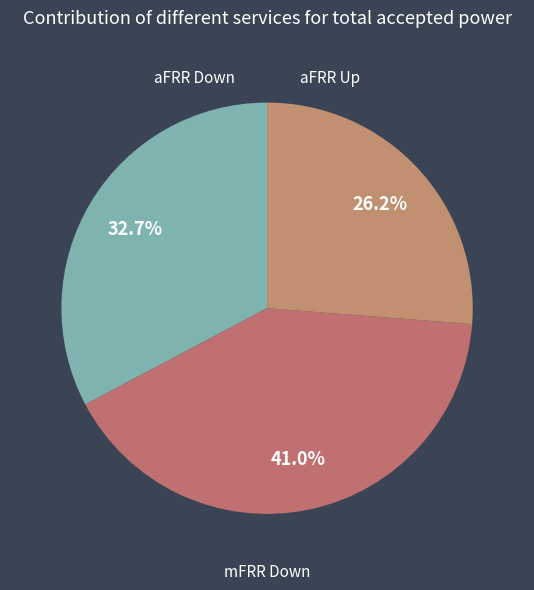

Is it true that mFRR Down is 26% of the pie?

True